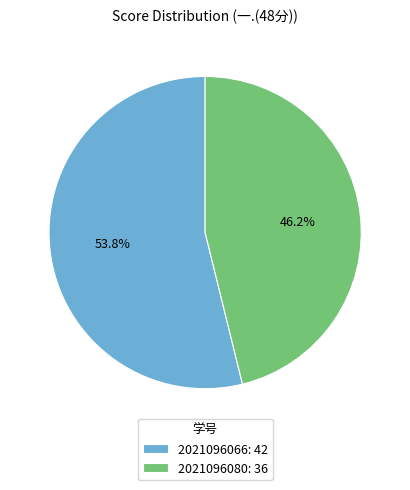

To the nearest percent, what percentage of the pie is 2021096066?

54%